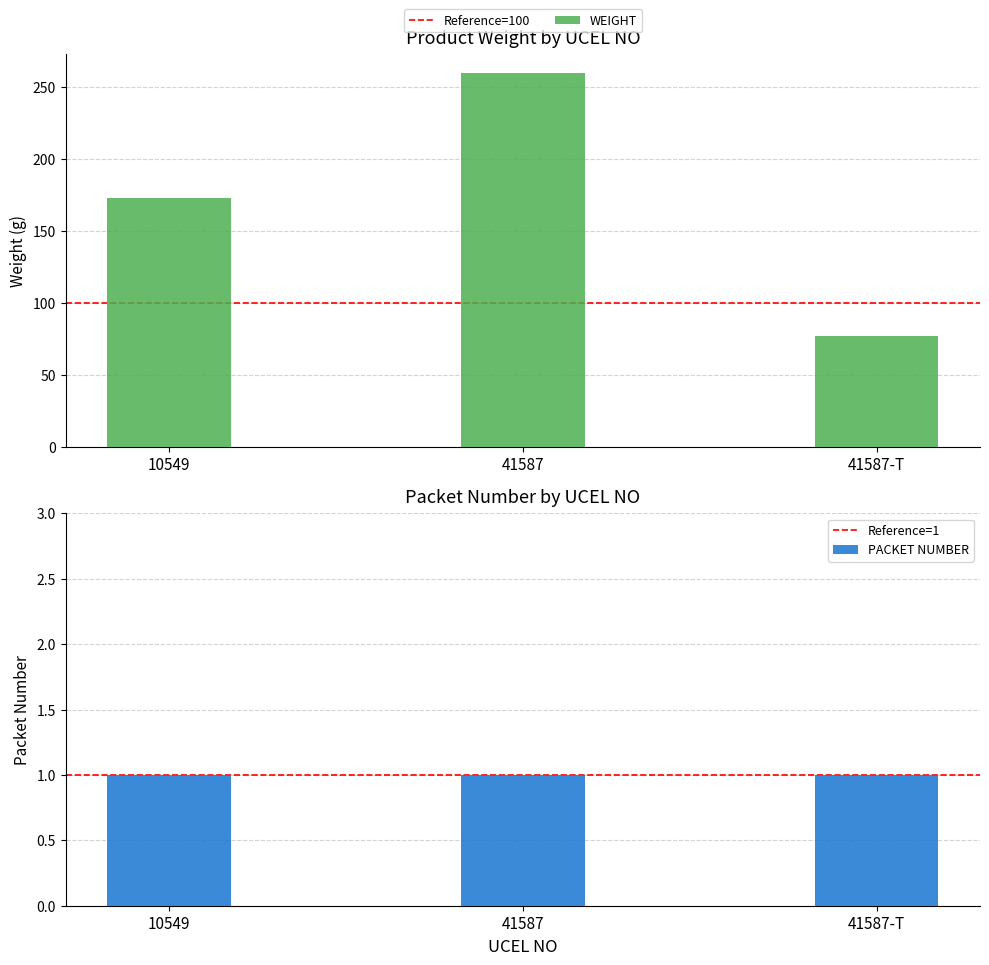

Which category has the lowest value across all series?

41587-T